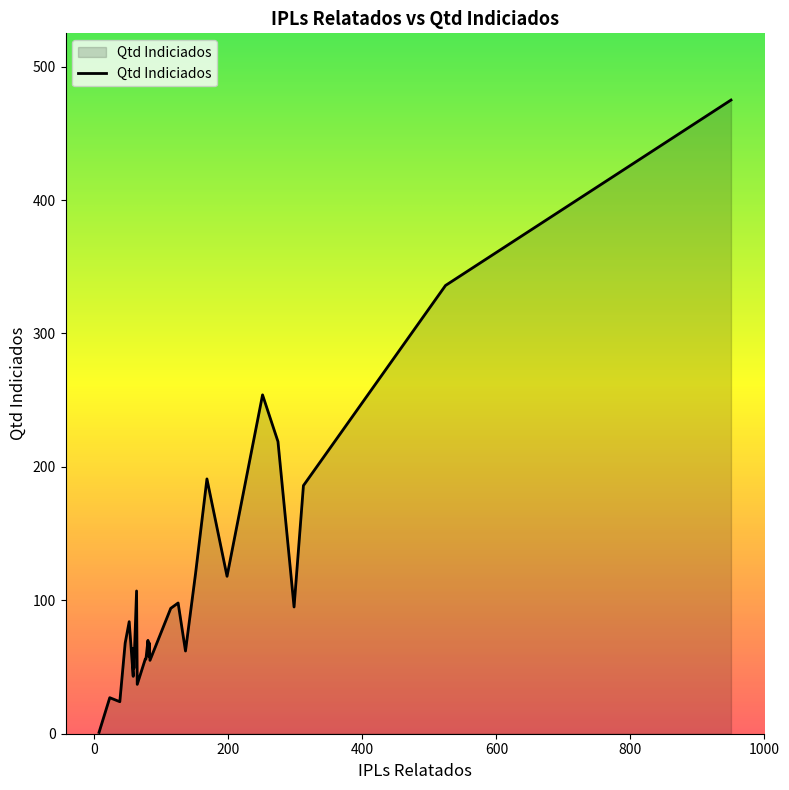

What is the sum of all values?

3115